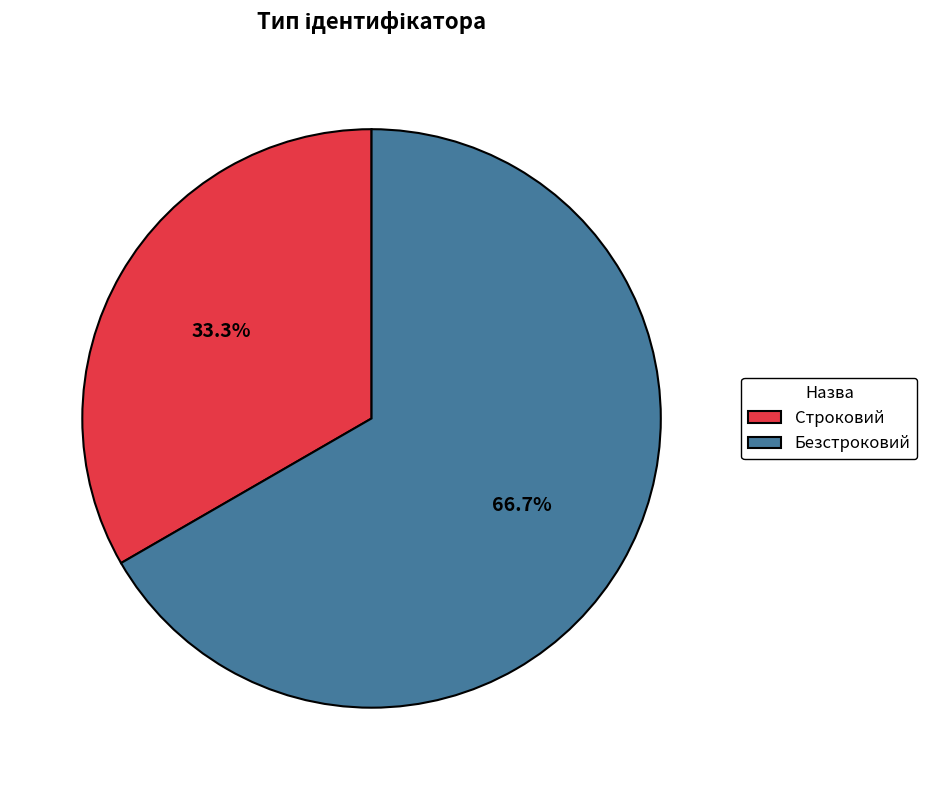

To the nearest percent, what is the combined percentage of Безстроковий and Строковий?

100%